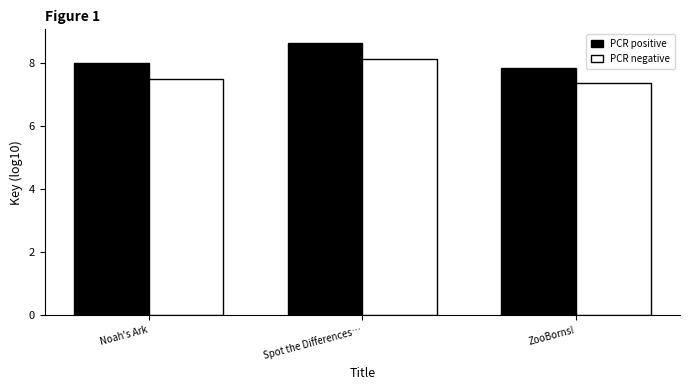

How many PCR negative values are between 7 and 8?

2